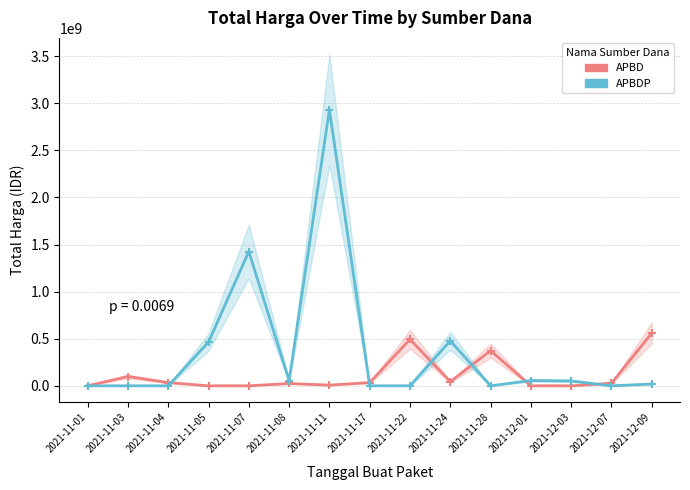

In APBD, how many points are higher than both neighbors (excluding endpoints)?

4